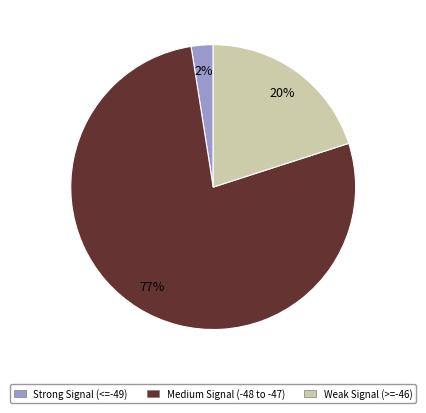

Do Strong Signal (<=-49) and Medium Signal (-48 to -47) together represent more than half of the pie?

Yes